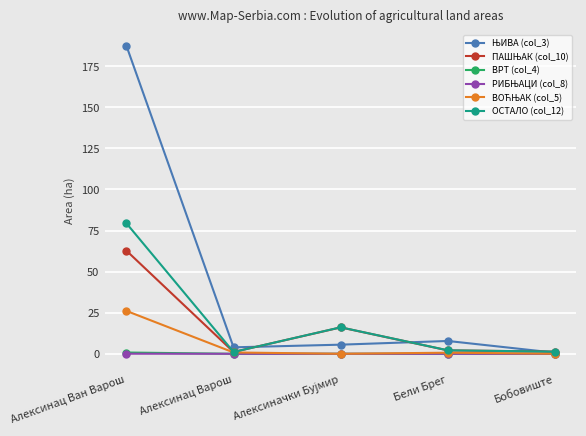

At which category is the sum across all series the highest?

Алексинац Ван Варош